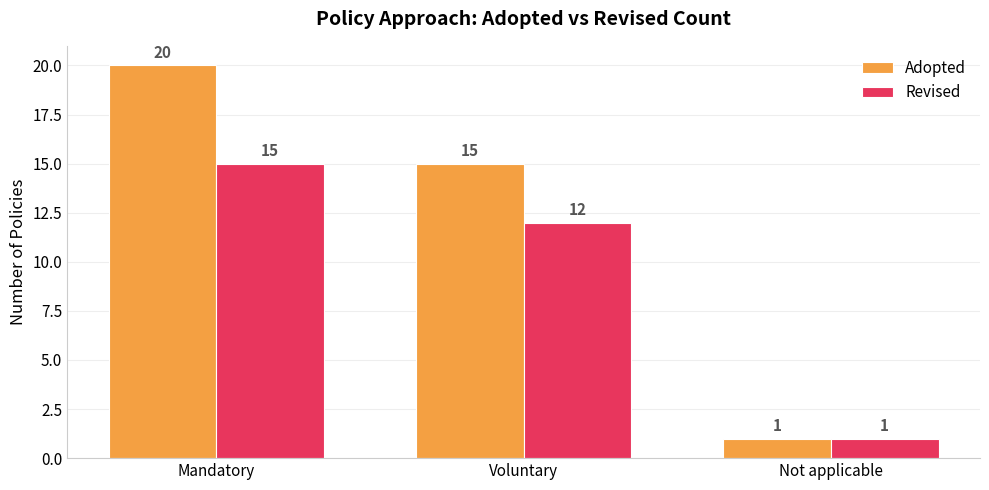

Where is Adopted nearest to the value 10?

Voluntary